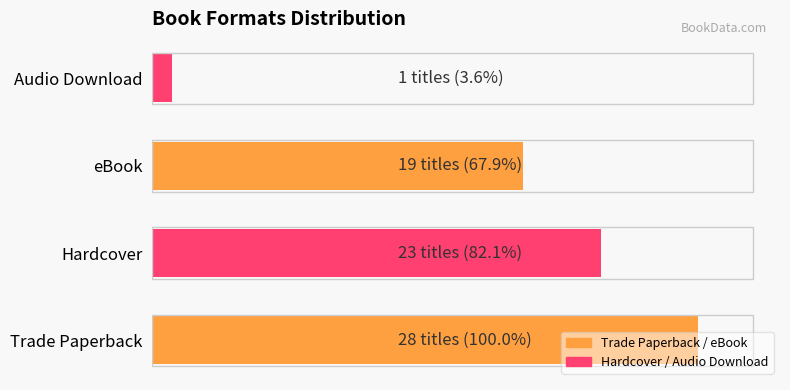

What is the difference between the maximum and minimum values?

27